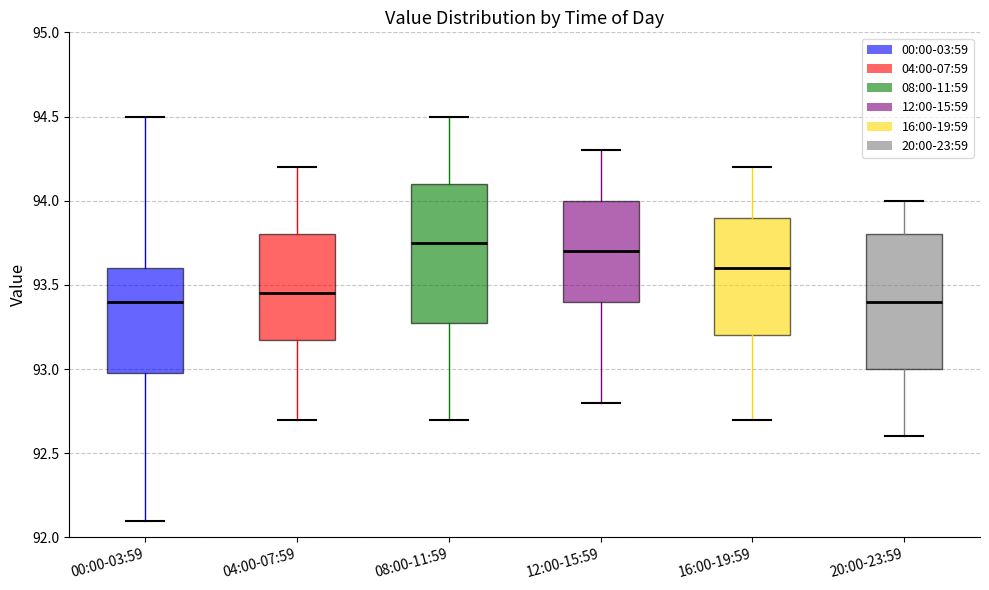

Reading left to right, transcribe this box plot: for each box, give where its median line is, the range the box spans, and where its two whiskers end, as read against the y-axis. The values are not printed on the chart, so give them approximately, as read against the axis.

00:00-03:59: median 93.40, box 93.00 to 93.60, whiskers 92.10 to 94.50
04:00-07:59: median 93.45, box 93.20 to 93.80, whiskers 92.70 to 94.20
08:00-11:59: median 93.75, box 93.30 to 94.10, whiskers 92.70 to 94.50
12:00-15:59: median 93.70, box 93.40 to 94.00, whiskers 92.80 to 94.30
16:00-19:59: median 93.60, box 93.20 to 93.90, whiskers 92.70 to 94.20
20:00-23:59: median 93.40, box 93.00 to 93.80, whiskers 92.60 to 94.00